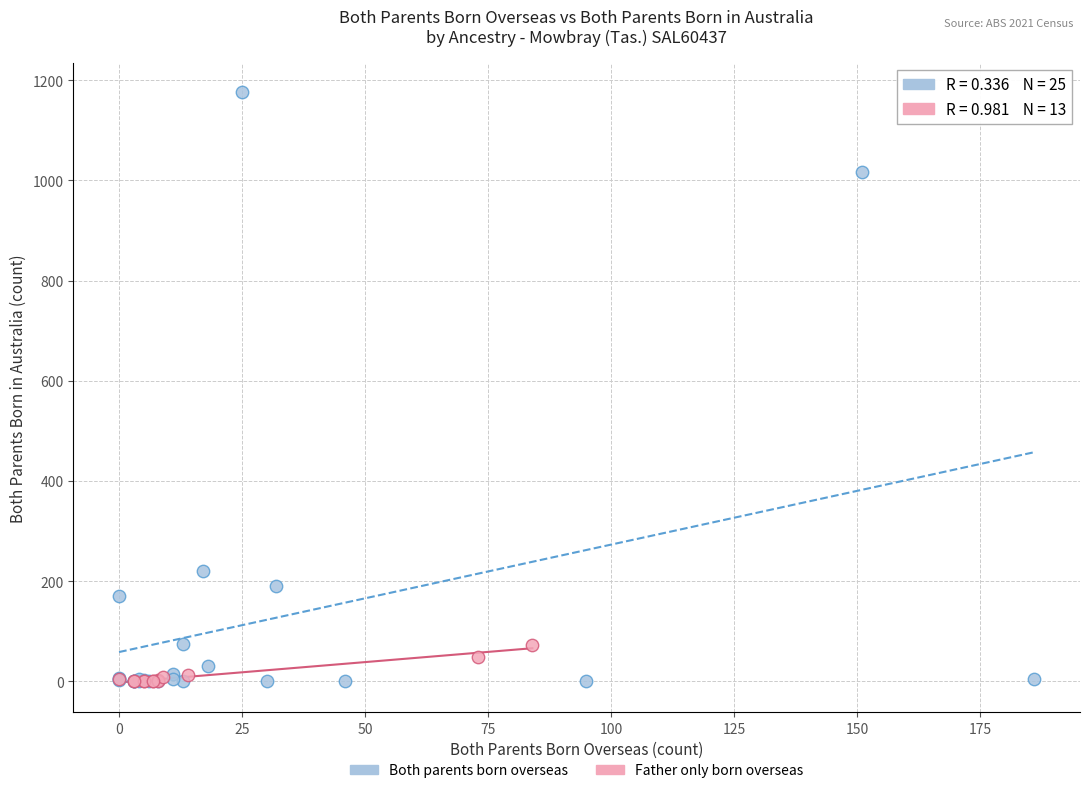

Which series has the largest Y range (max minus min)?

Both parents born overseas